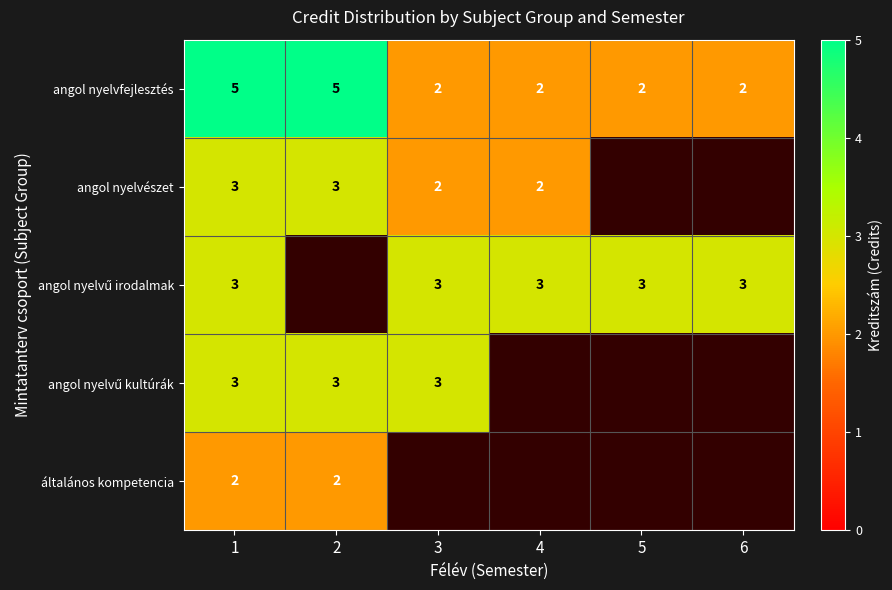

How many angol nyelvfejlesztés values are between 2 and 5?

6